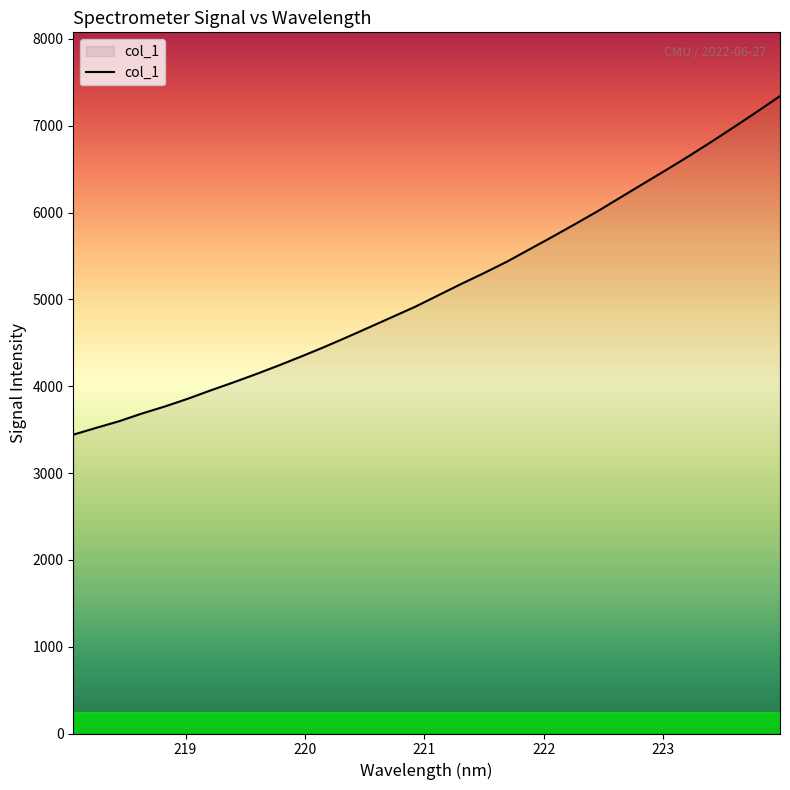

What is the greatest value displayed?

7341.6